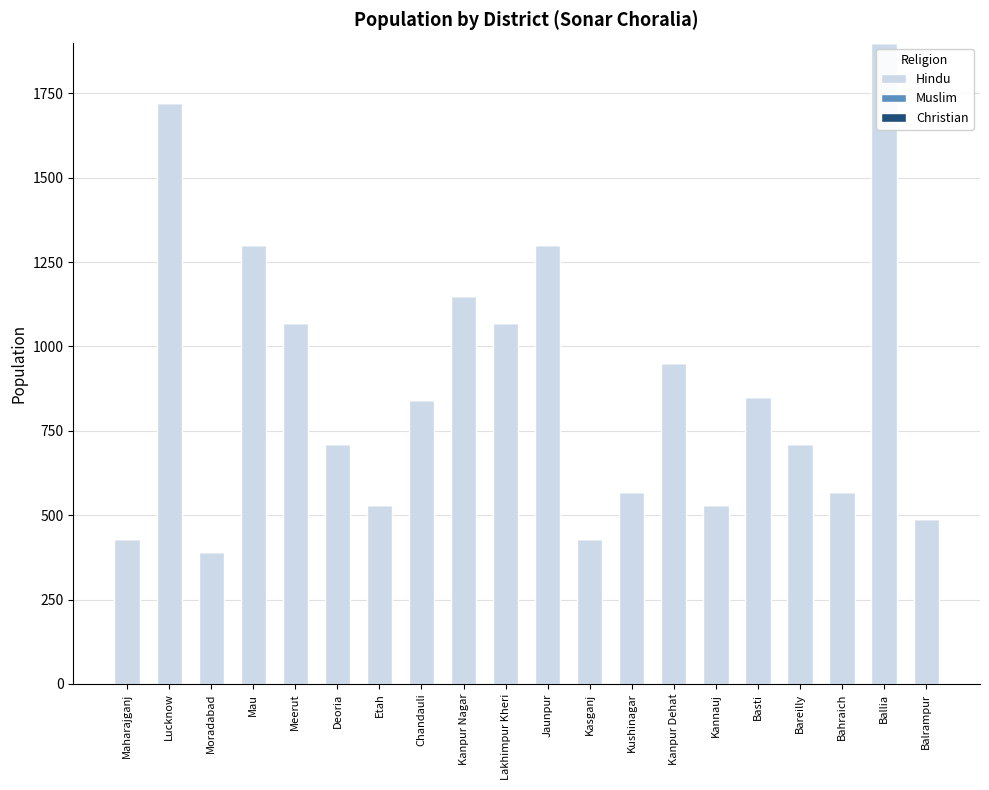

Which has a higher value, Kanpur Nagar or Kasganj?

Kanpur Nagar